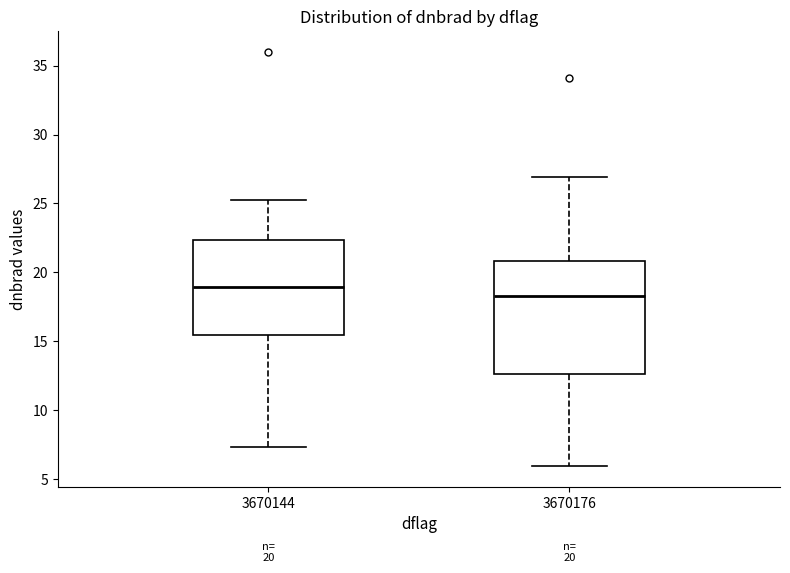

Which box's median line is the lowest?

3670176